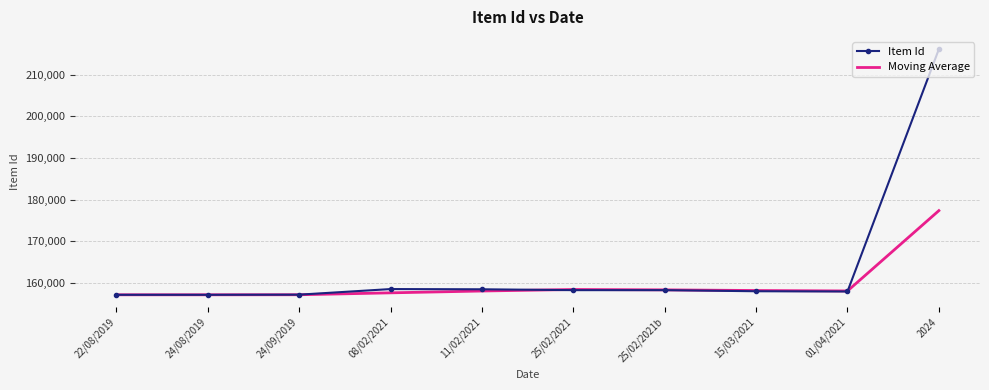

What is the minimum value for Moving Average?

157201.0